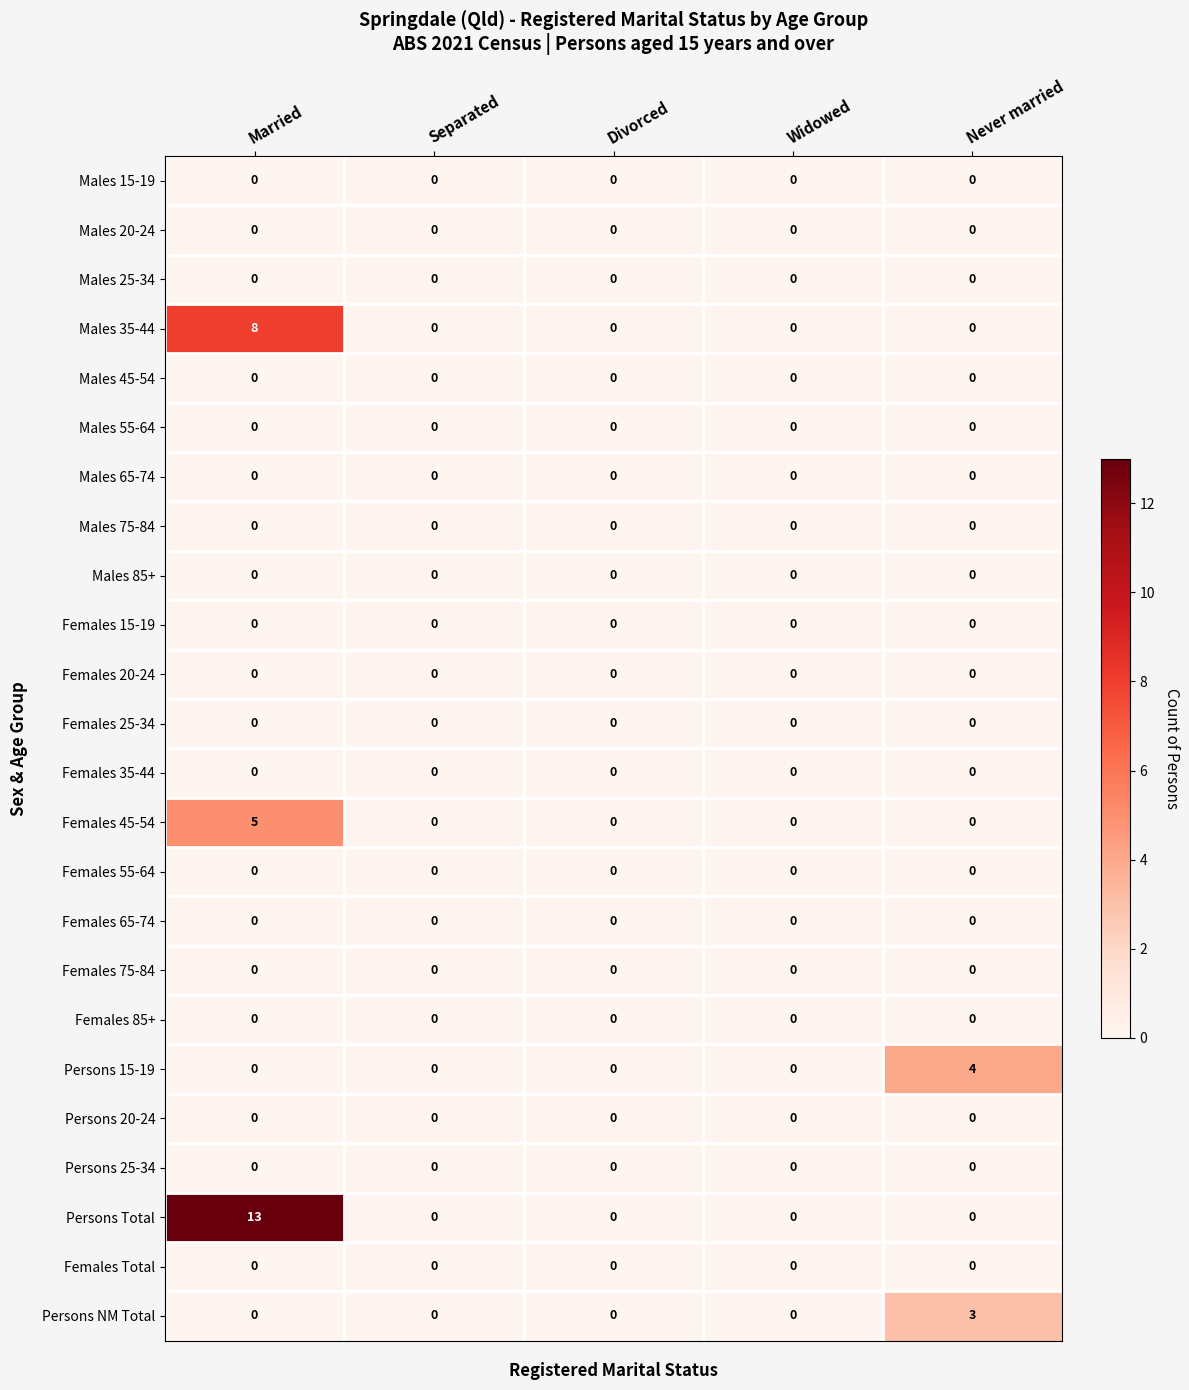

Which series has the largest range (max minus min)?

Persons Total